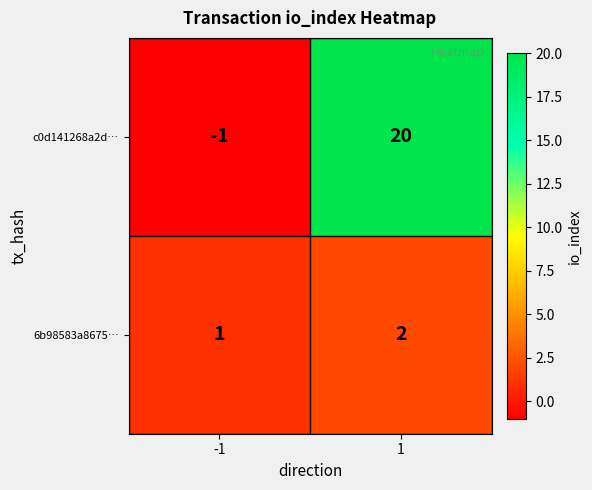

What is the difference between the highest and lowest values at 1?

18